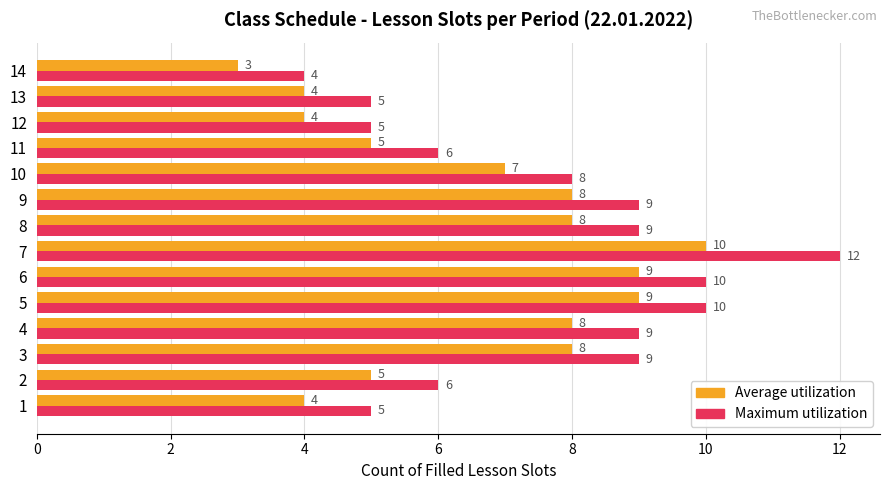

The value of Average utilization at 5 is 13. True or false?

False